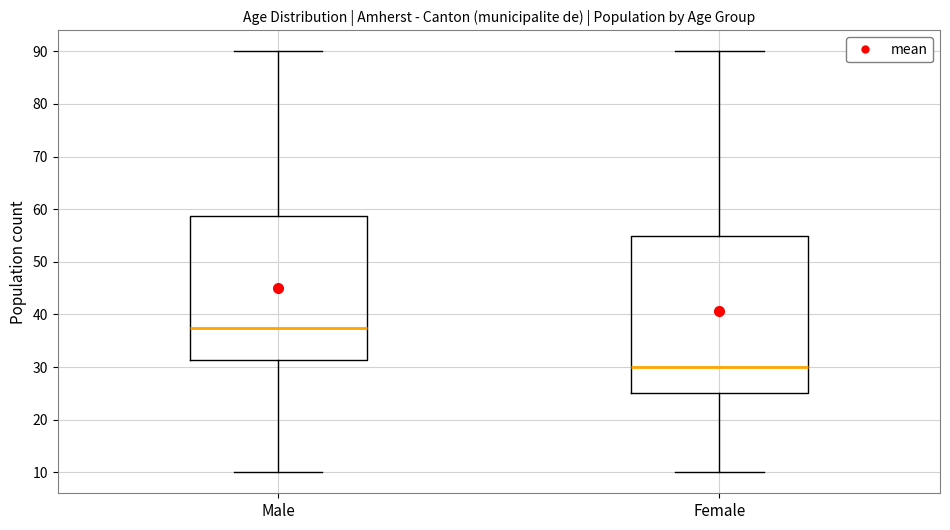

Reading left to right, transcribe this box plot: for each box, give where its median line is, the range the box spans, and where its two whiskers end, as read against the y-axis. The values are not printed on the chart, so give them approximately, as read against the axis.

Male: median 38, box 31 to 59, whiskers 10 to 90
Female: median 30, box 25 to 55, whiskers 10 to 90